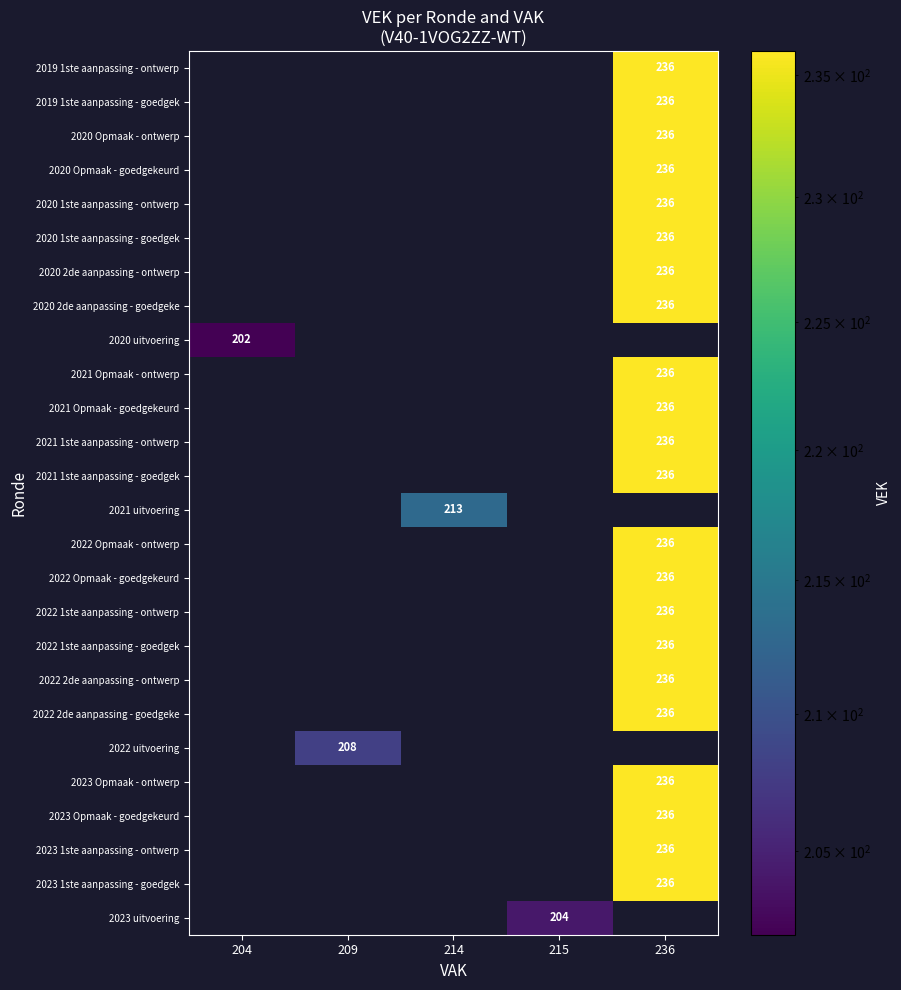

The 2021 1ste aanpassing - goedgek series shows 94 at 236. True or false?

False